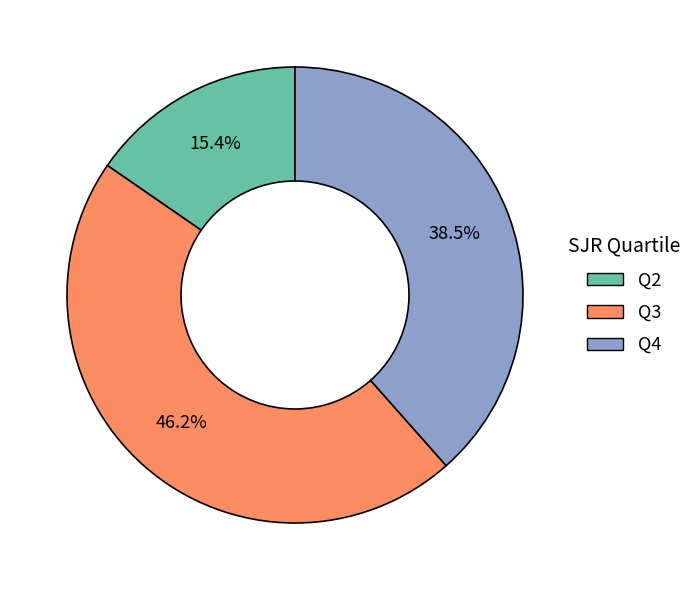

What is the smallest slice in the pie chart?

Q2